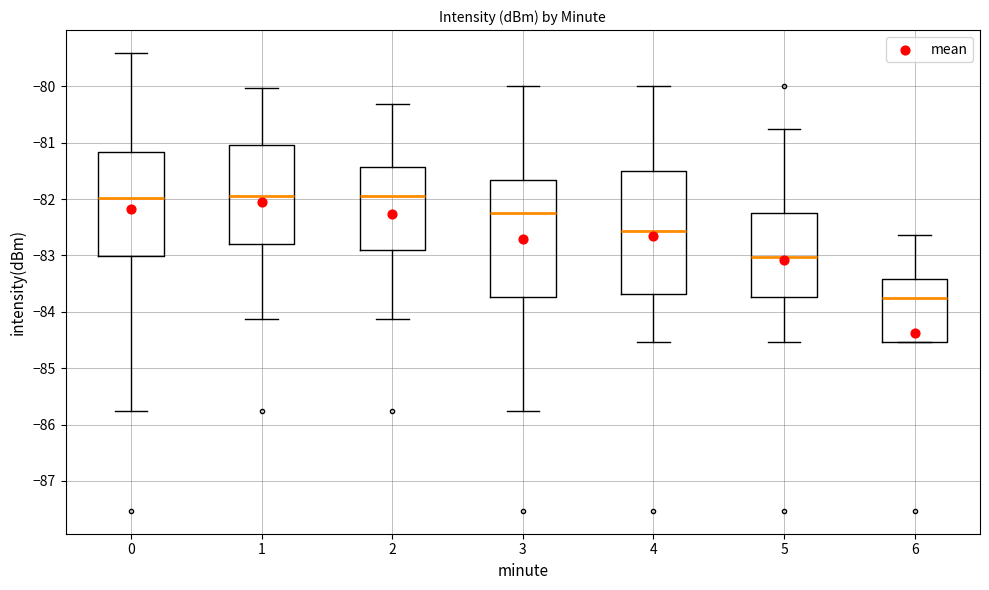

Reading left to right, transcribe this box plot: for each box, give where its median line is, the range the box spans, and where its two whiskers end, as read against the y-axis. The values are not printed on the chart, so give them approximately, as read against the axis.

0: median -82.0, box -83.0 to -81.2, whiskers -85.8 to -79.4
1: median -81.9, box -82.8 to -81.0, whiskers -84.1 to -80.0
2: median -81.9, box -82.9 to -81.4, whiskers -84.1 to -80.3
3: median -82.3, box -83.7 to -81.7, whiskers -85.8 to -80.0
4: median -82.6, box -83.7 to -81.5, whiskers -84.5 to -80.0
5: median -83.0, box -83.7 to -82.2, whiskers -84.5 to -80.8
6: median -83.7, box -84.5 to -83.4, whiskers -84.5 to -82.6